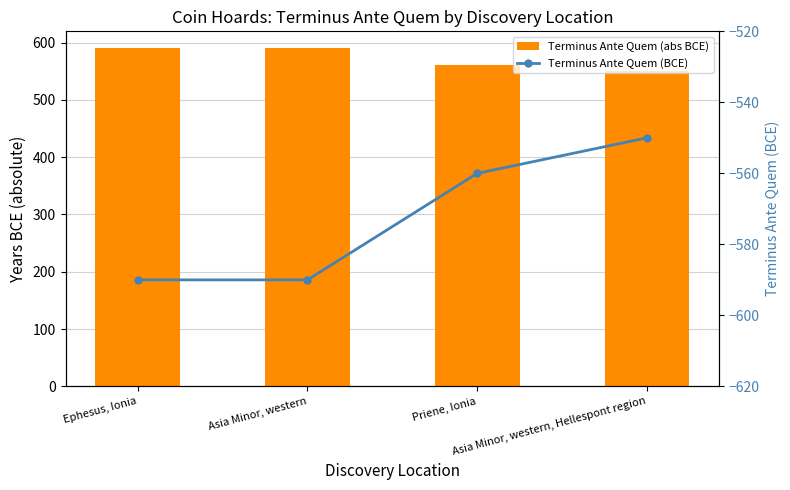

What is the difference between the second highest and minimum values in the Terminus Ante Quem (abs BCE) series?

40